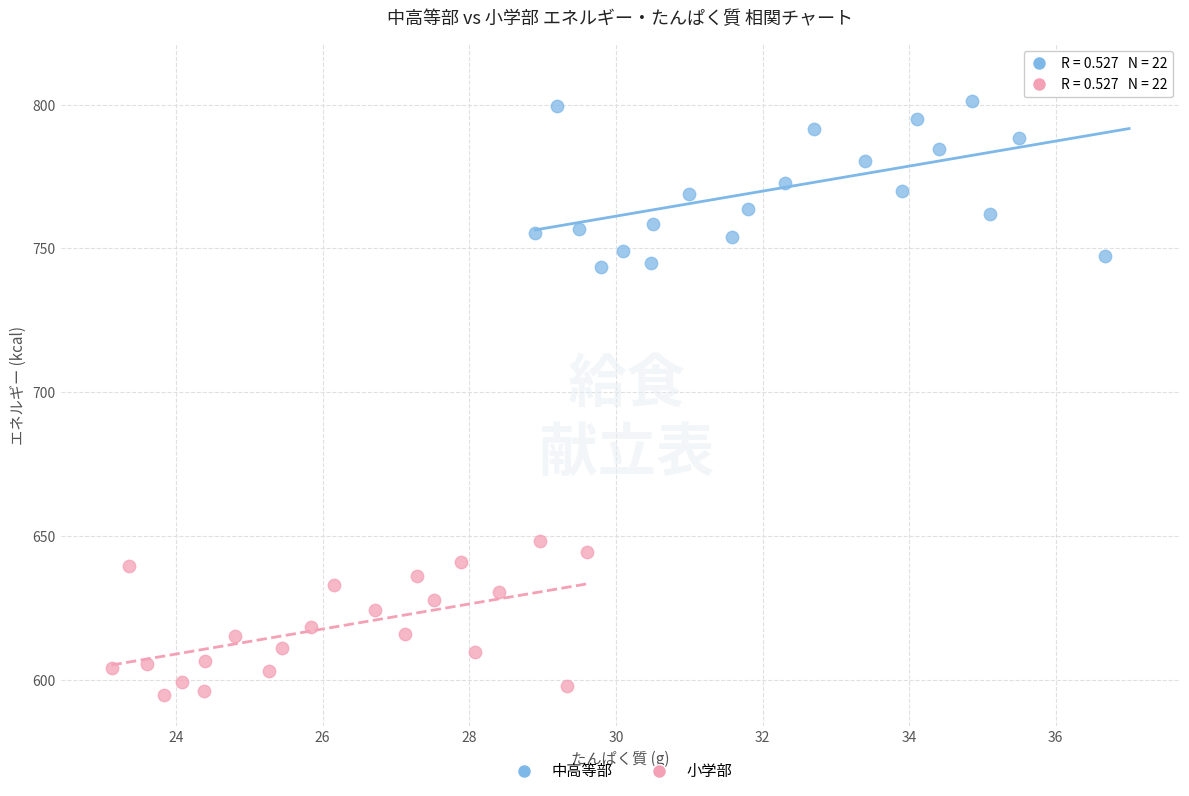

Which series has the largest Y range (max minus min)?

中高等部